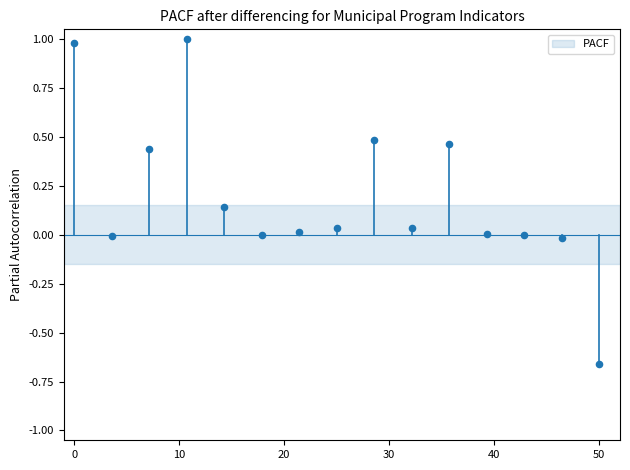

What is the range of X values (max minus min)?

50.0